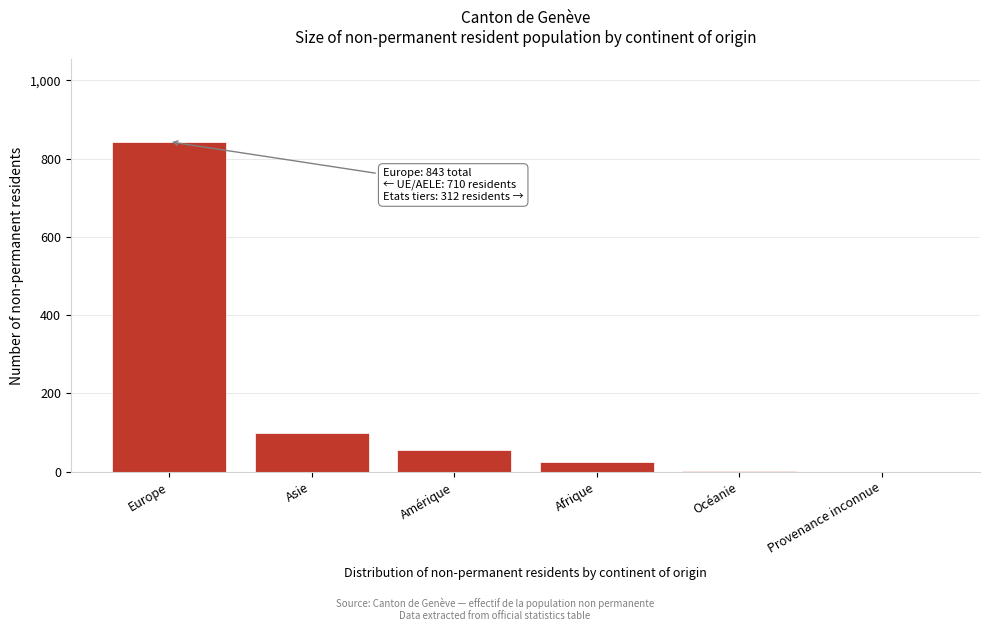

What is the maximum value shown in the chart?

843